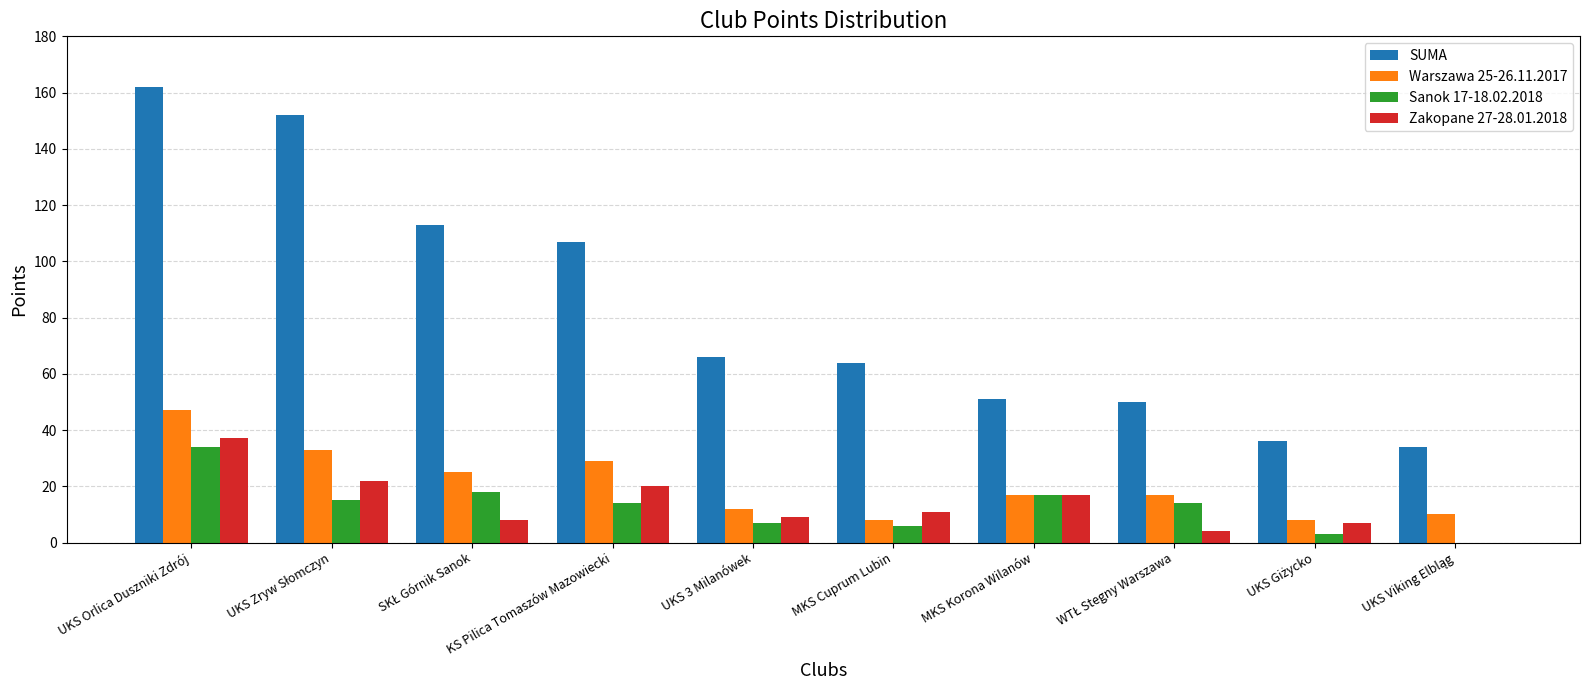

At which category is the sum across all series the highest?

UKS Orlica Duszniki Zdrój